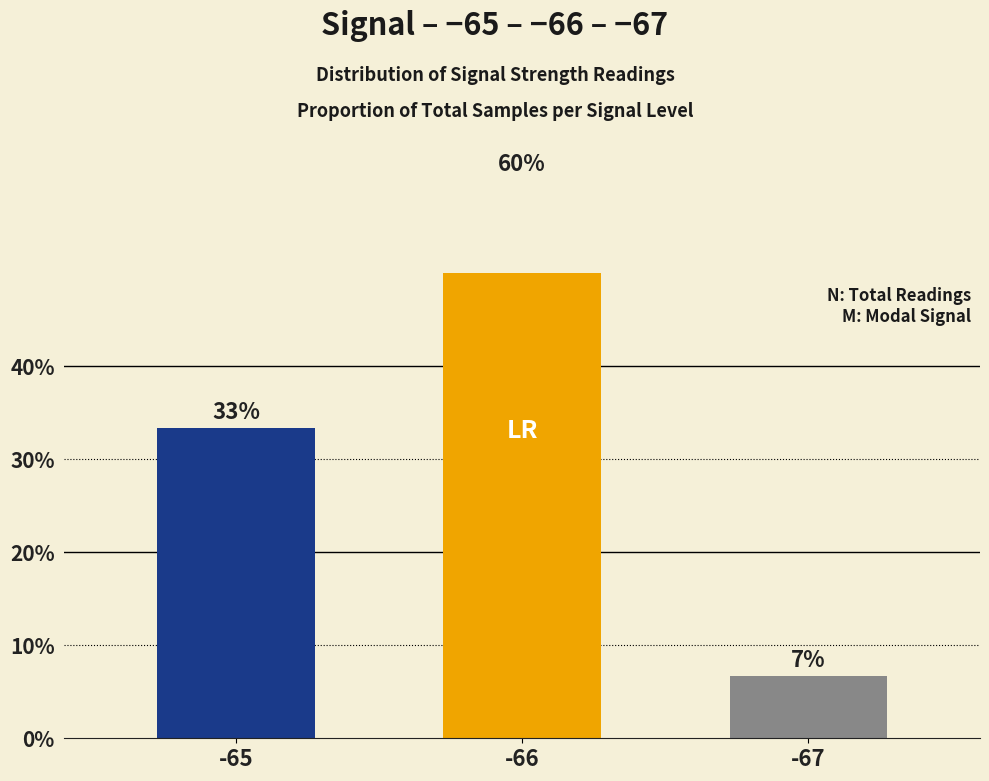

How many values exceed 33?

2